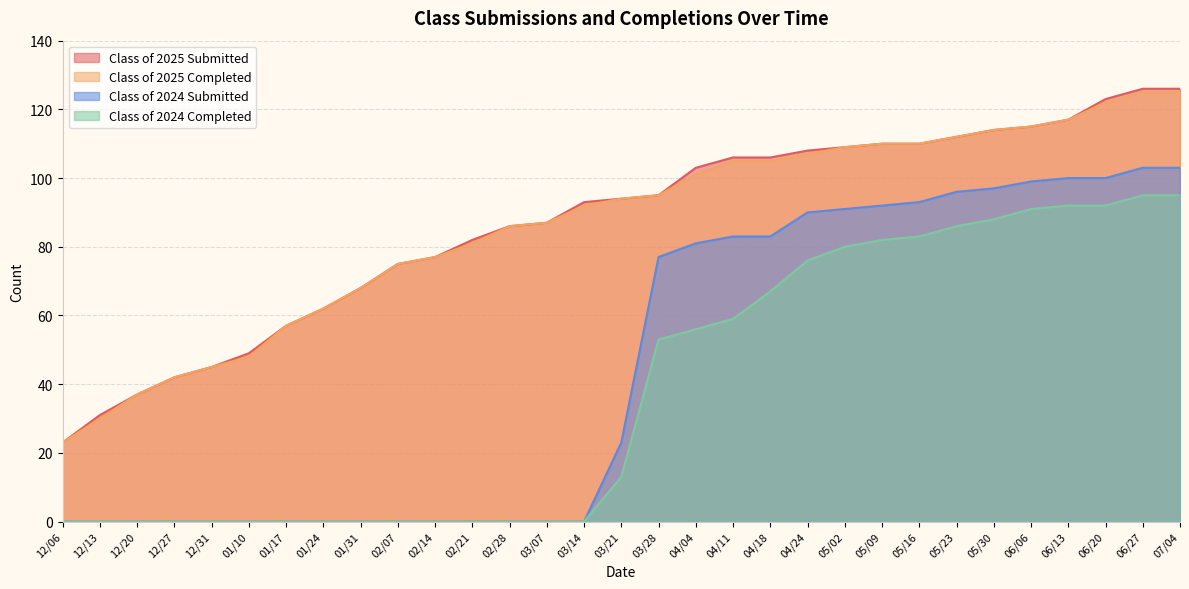

True or false: Class of 2024 Submitted and Class of 2025 Submitted intersect in this chart.

False